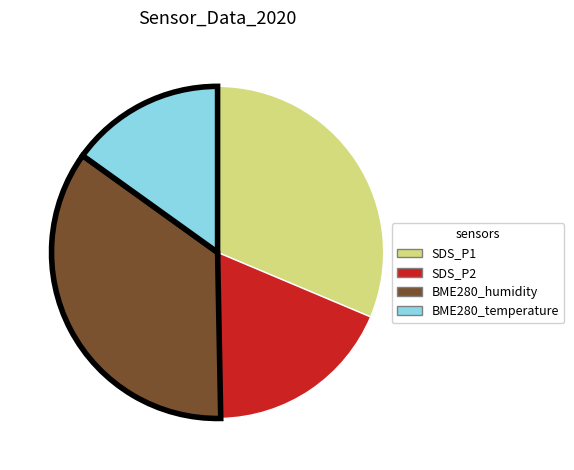

How many slices are in this pie chart?

4